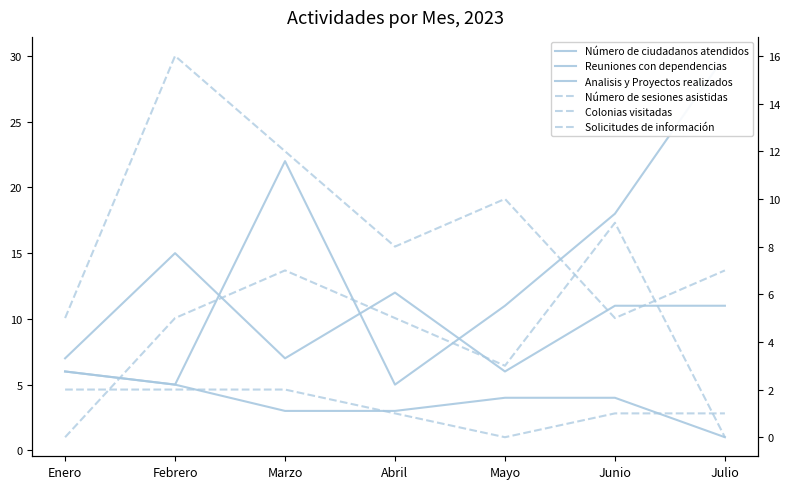

Read the Solicitudes de información value at Junio.

1